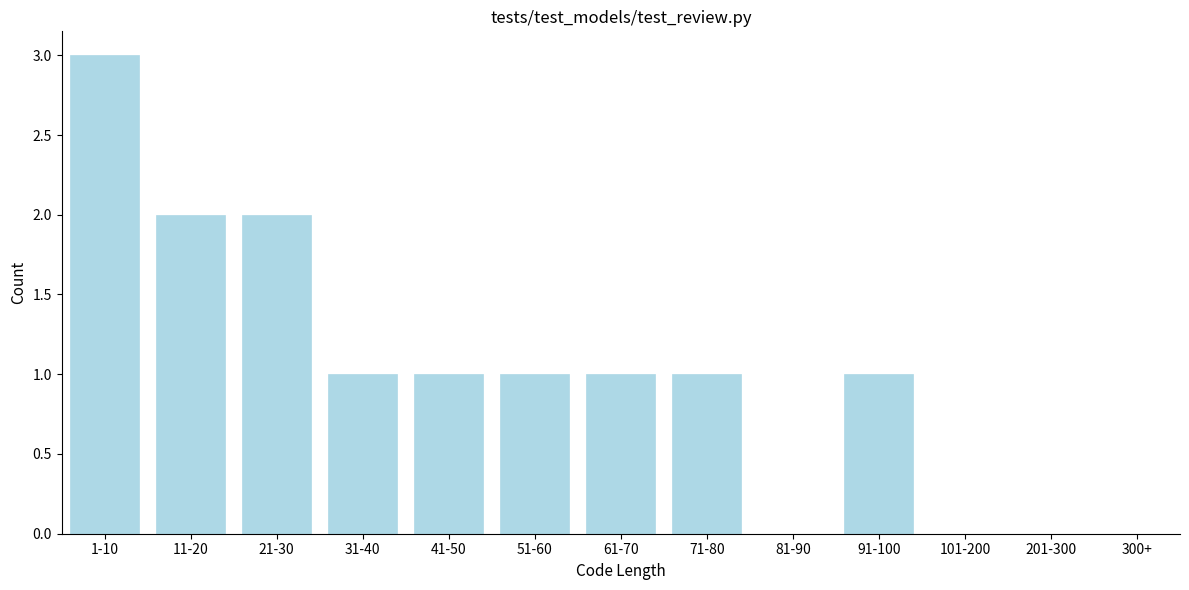

Reading right to left, extract all data points from this chart.

300+=0	201-300=0	101-200=0	91-100=1	81-90=0	71-80=1	61-70=1	51-60=1	41-50=1	31-40=1	21-30=2	11-20=2	1-10=3